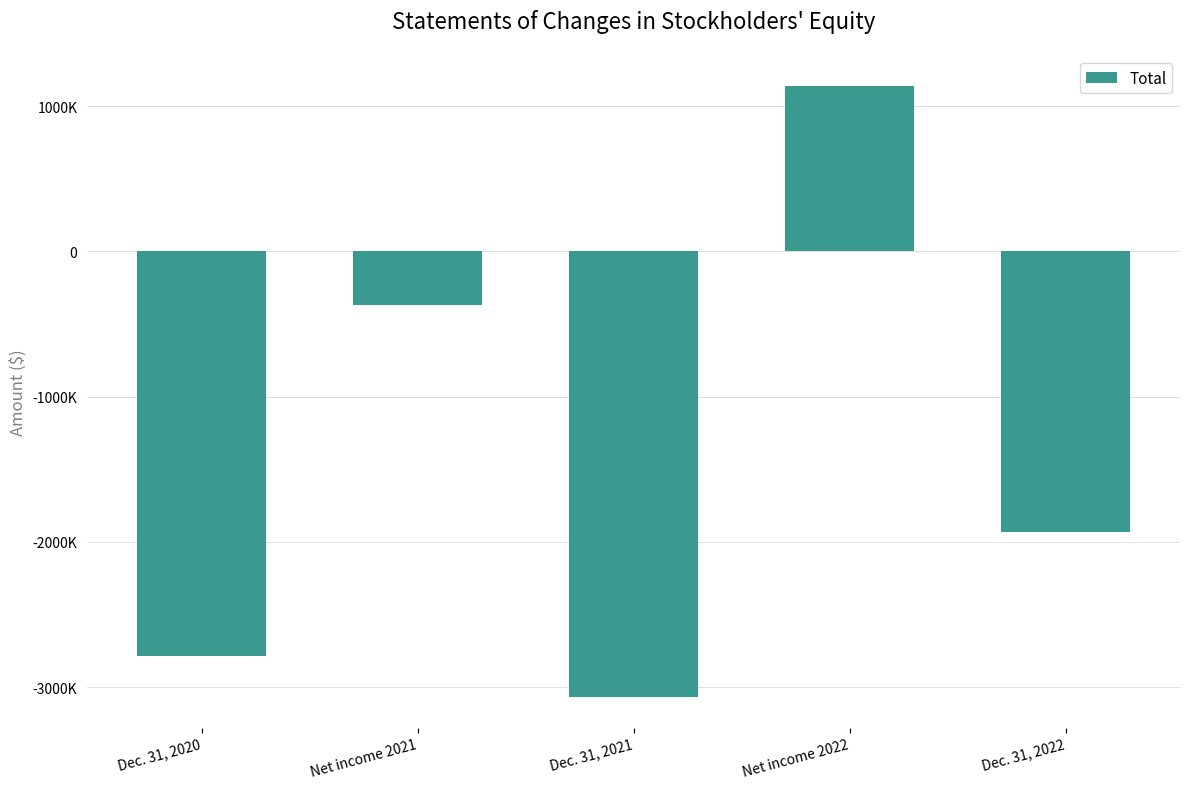

Are the bars horizontal?

No